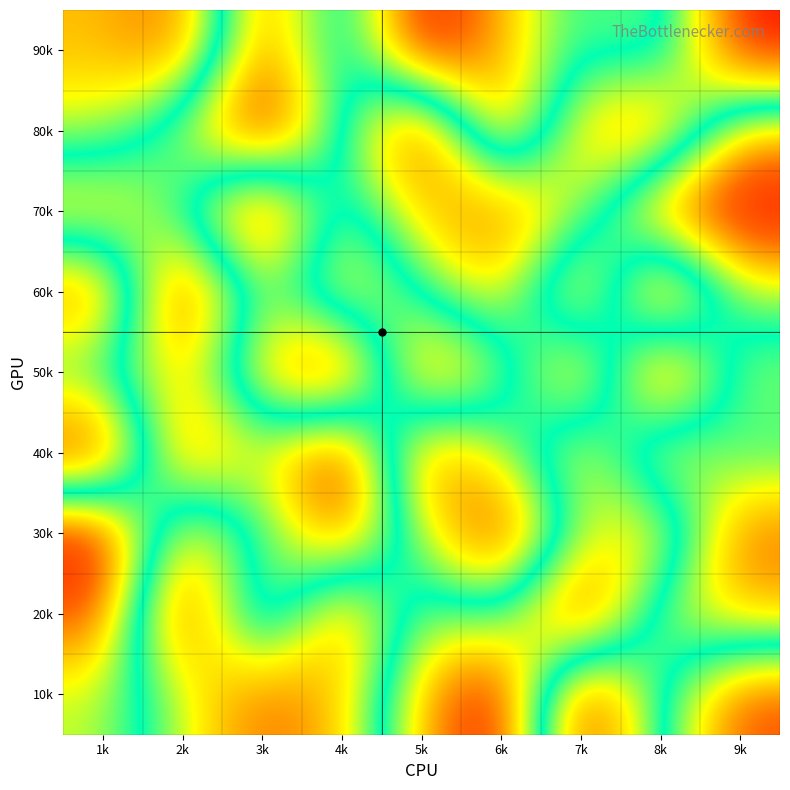

Reading left to right, extract all data points from this chart.

90k: 1k=3	2k=2	3k=8	4k=4	5k=9	6k=7	7k=5	8k=6	9k=1
80k: 1k=4	2k=6	3k=9	4k=5	5k=1	6k=8	7k=3	8k=2	9k=7
70k: 1k=7	2k=5	3k=1	4k=6	5k=3	6k=2	7k=4	8k=8	9k=9
60k: 1k=2	2k=9	3k=4	4k=7	5k=5	6k=3	7k=8	8k=1	9k=6
50k: 1k=5	2k=7	3k=3	4k=1	5k=8	6k=6	7k=2	8k=9	9k=4
40k: 1k=1	2k=8	3k=6	4k=9	5k=2	6k=4	7k=7	8k=3	9k=5
30k: 1k=9	2k=3	3k=5	4k=8	5k=4	6k=1	7k=6	8k=7	9k=2
20k: 1k=8	2k=1	3k=7	4k=2	5k=6	6k=5	7k=9	8k=4	9k=3
10k: 1k=6	2k=4	3k=2	4k=3	5k=7	6k=9	7k=1	8k=5	9k=8